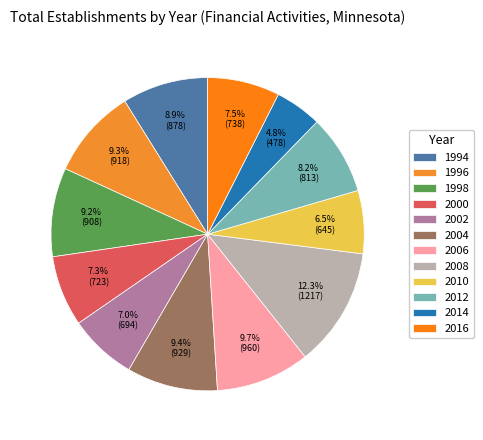

What percentage do 1996 and 2014 together represent?

14.1%